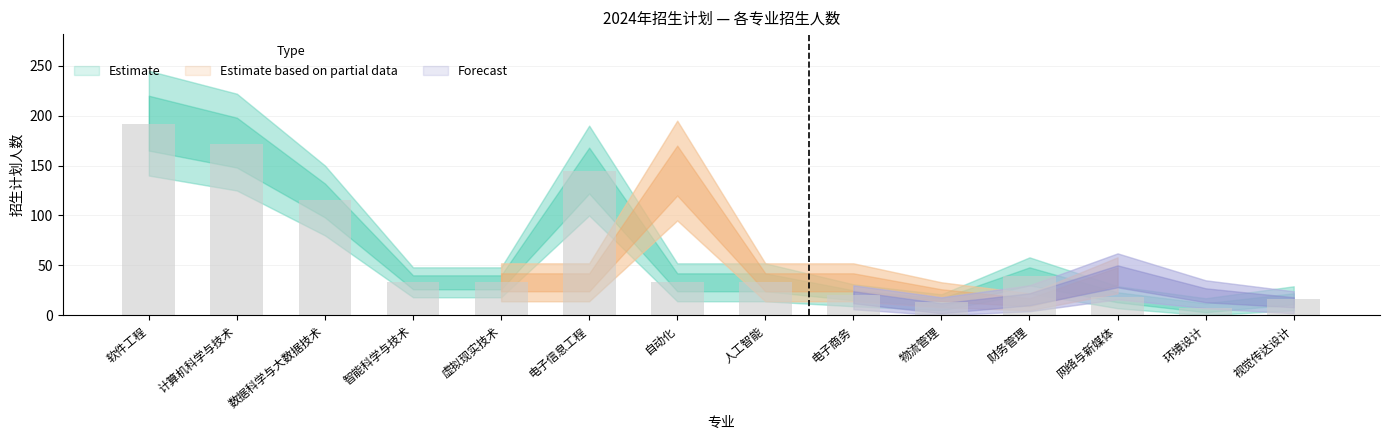

Reading left to right, transcribe all the data shown in this chart.

192	172	115	33	33	145	33	33	20	13	39	18	7	16